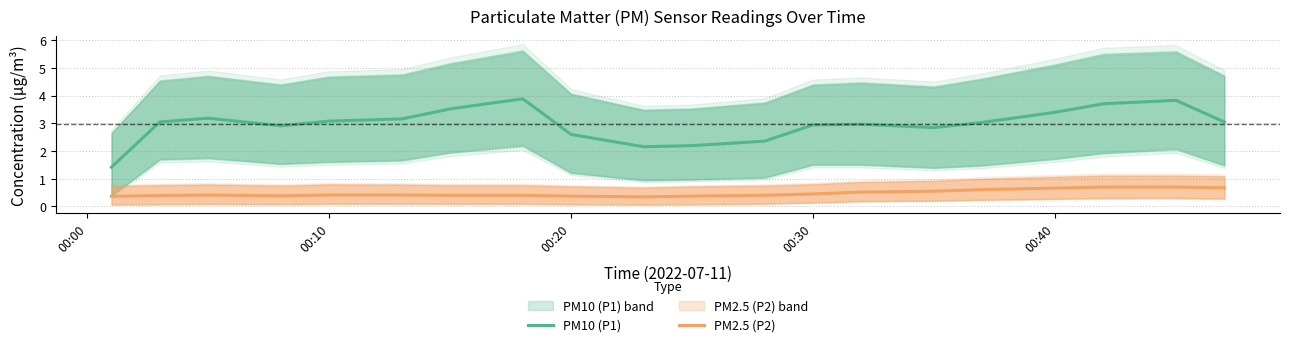

The PM10 (P1) series shows 2.9 at 00:30. True or false?

True